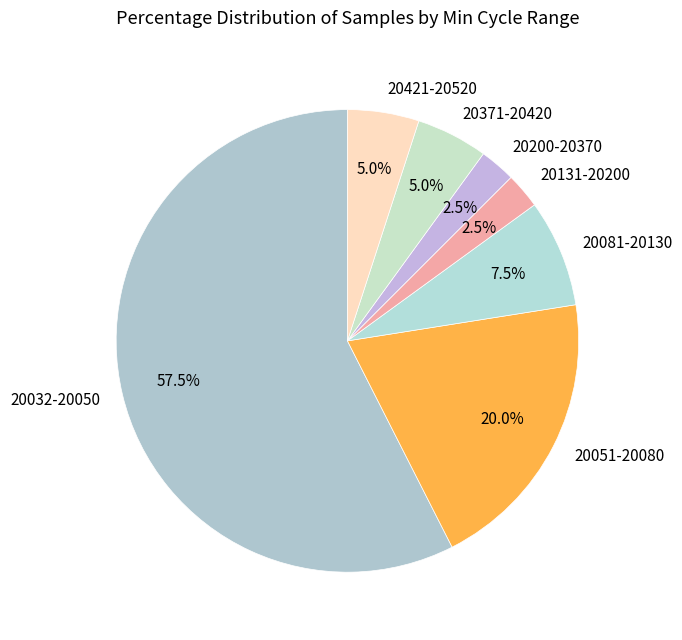

Between 20421-20520 and 20200-20370, which is larger?

20421-20520